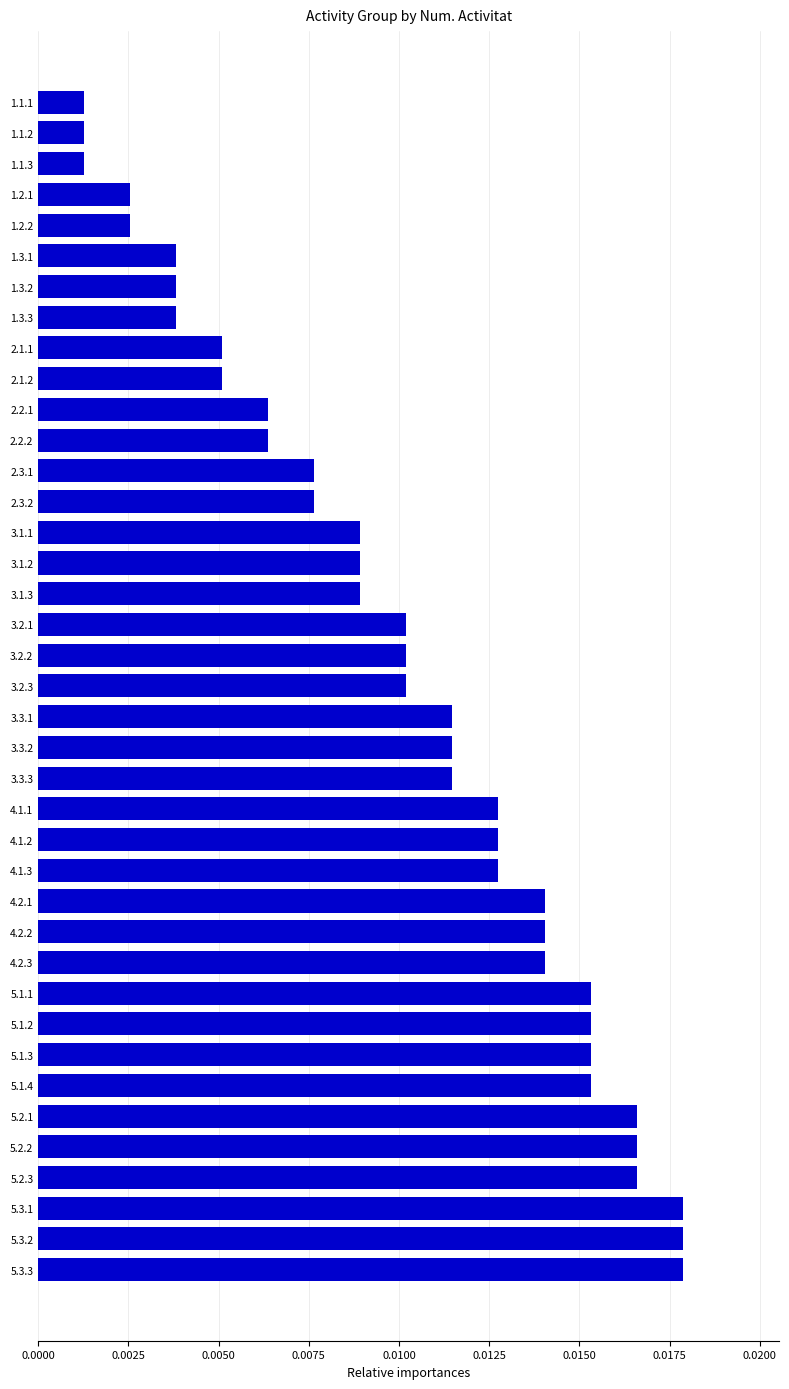

What is the label of the 26th bar from the bottom?

2.3.2